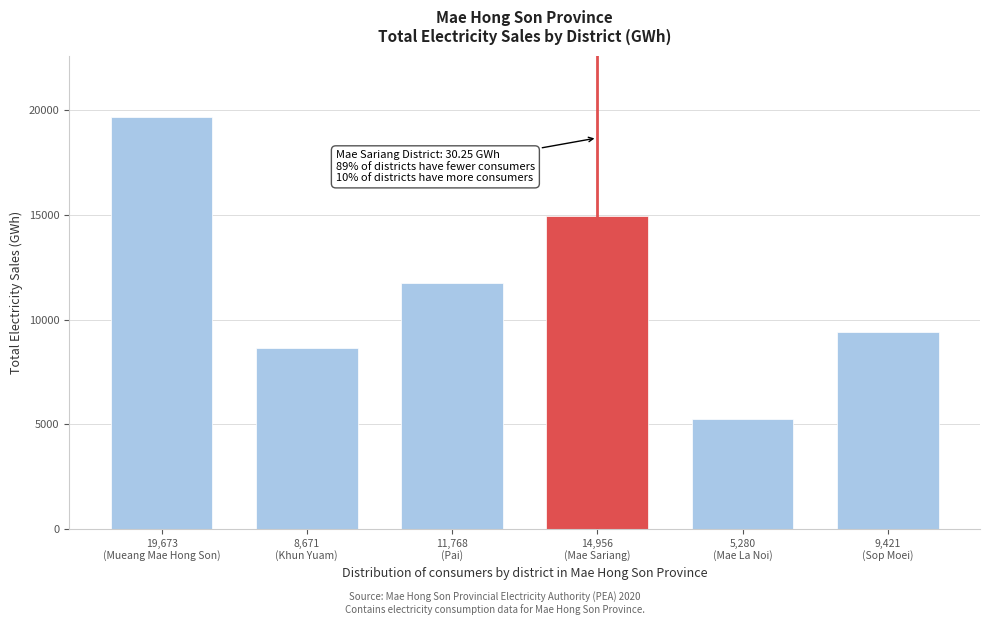

Reading right to left, list all the values displayed in this chart.

9421	5280	14956	11768	8671	19673